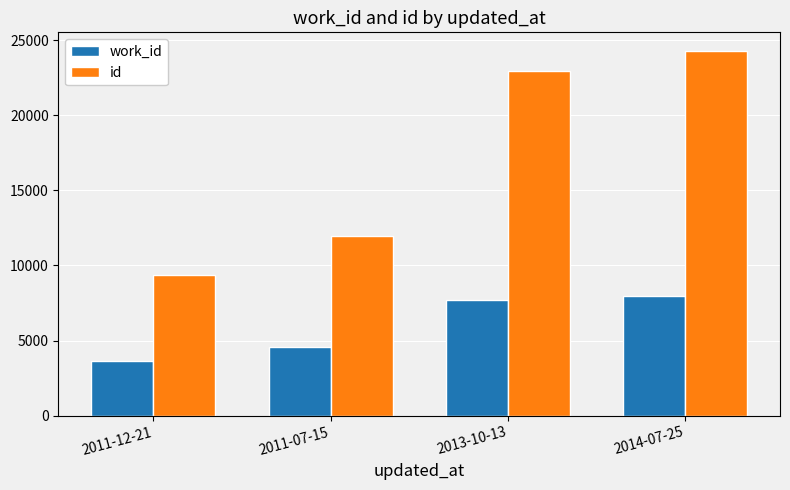

Rank the series at 2014-07-25 from highest to lowest value.

id, work_id